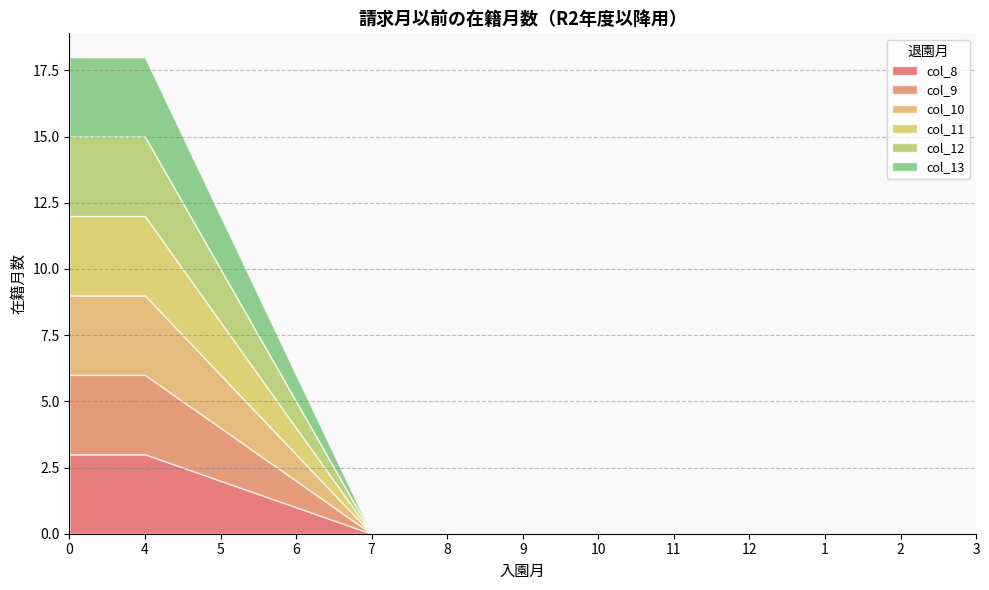

Reading left to right, transcribe all the data shown in this chart.

col_8: 3	3	2	1	0	0	0	0	0	0	0	0	0
col_9: 3	3	2	1	0	0	0	0	0	0	0	0	0
col_10: 3	3	2	1	0	0	0	0	0	0	0	0	0
col_11: 3	3	2	1	0	0	0	0	0	0	0	0	0
col_12: 3	3	2	1	0	0	0	0	0	0	0	0	0
col_13: 3	3	2	1	0	0	0	0	0	0	0	0	0